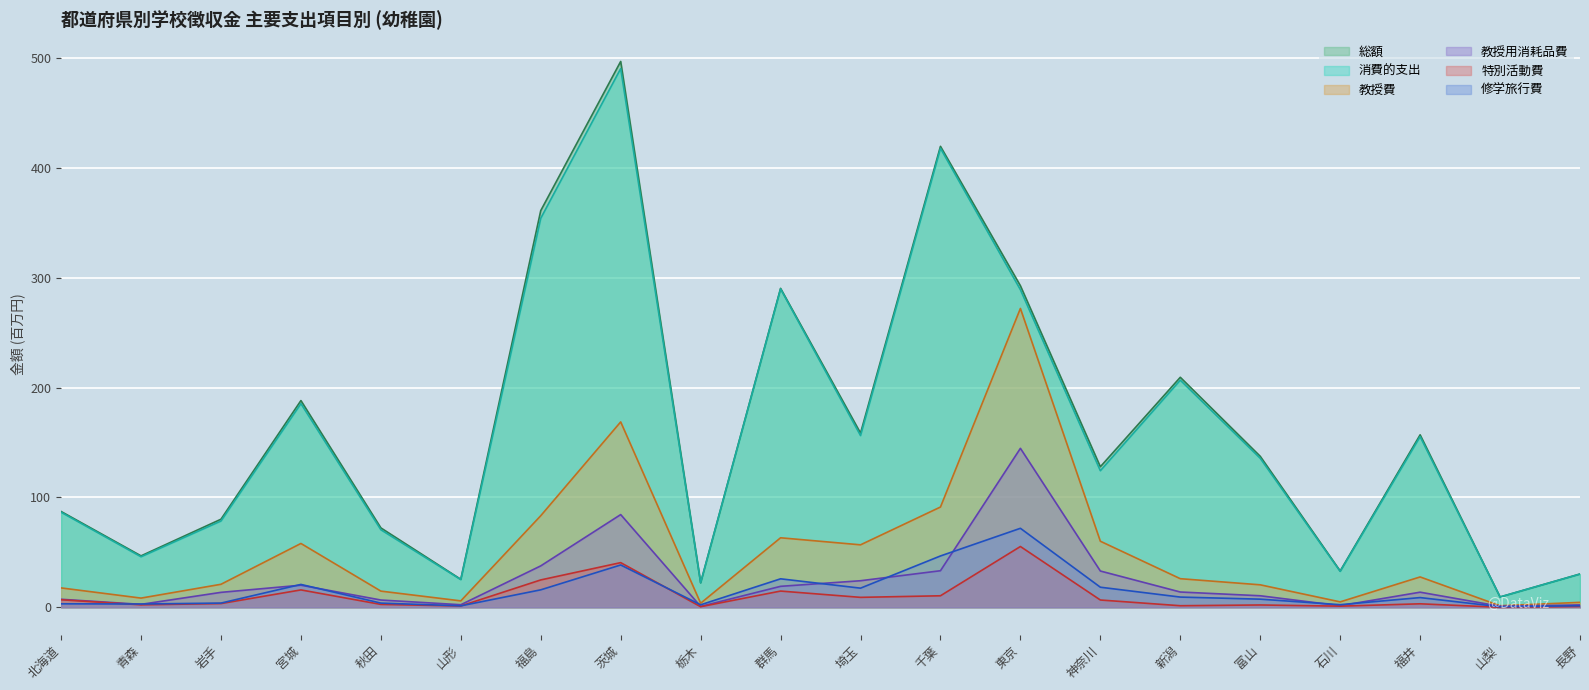

Between 福井 and 山形, which is larger?

福井